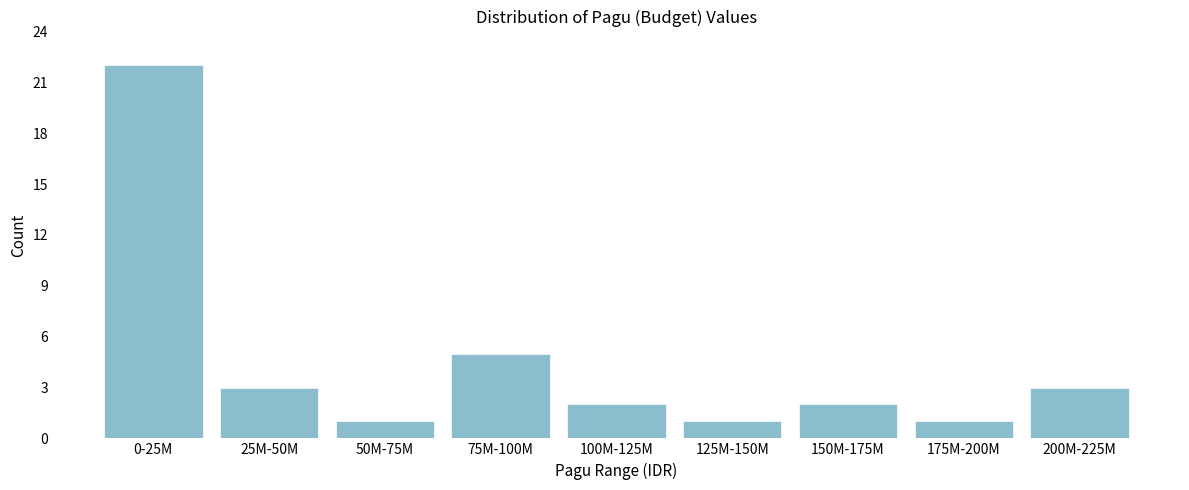

Reading left to right, extract all data points from this chart.

0-25M=22	25M-50M=3	50M-75M=1	75M-100M=5	100M-125M=2	125M-150M=1	150M-175M=2	175M-200M=1	200M-225M=3